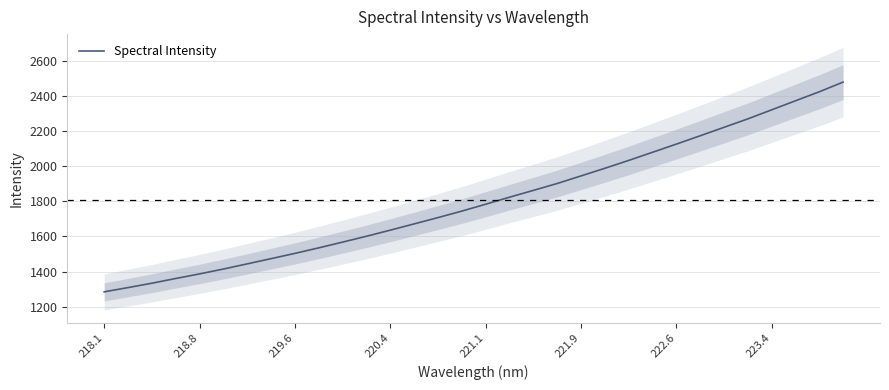

What is the highest value of the Spectral Intensity series?

2477.5